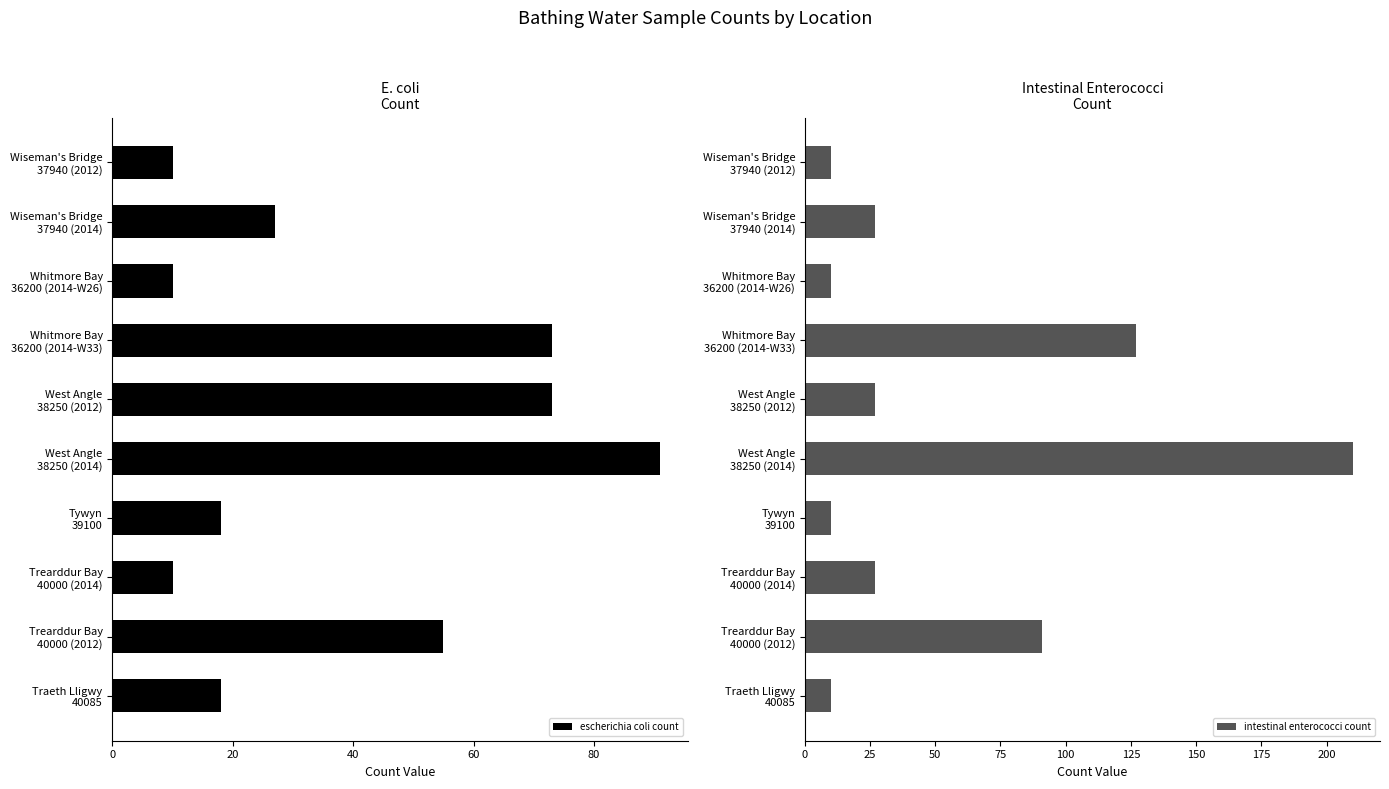

What is the sum of all escherichia coli count values?

385